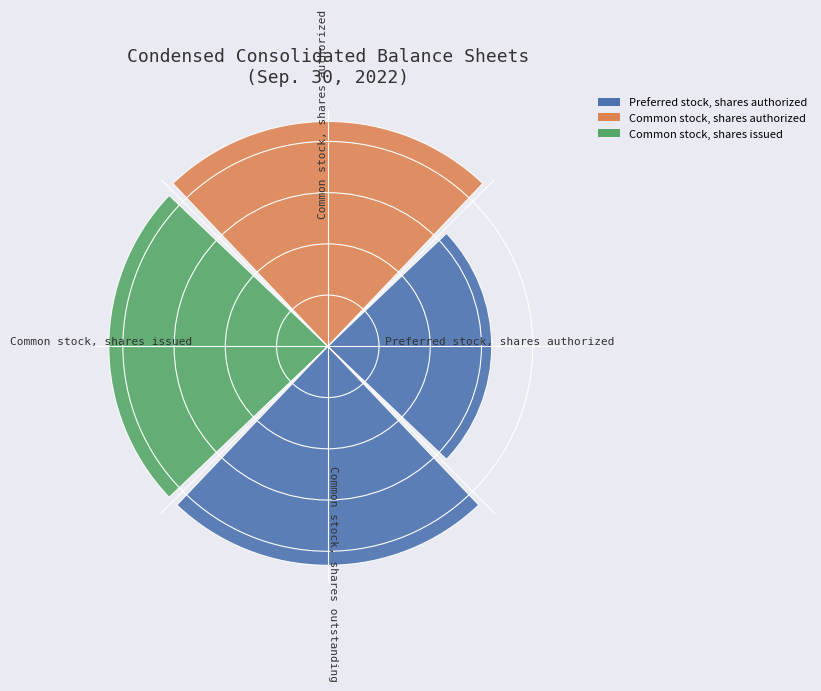

Are the bars horizontal?

No